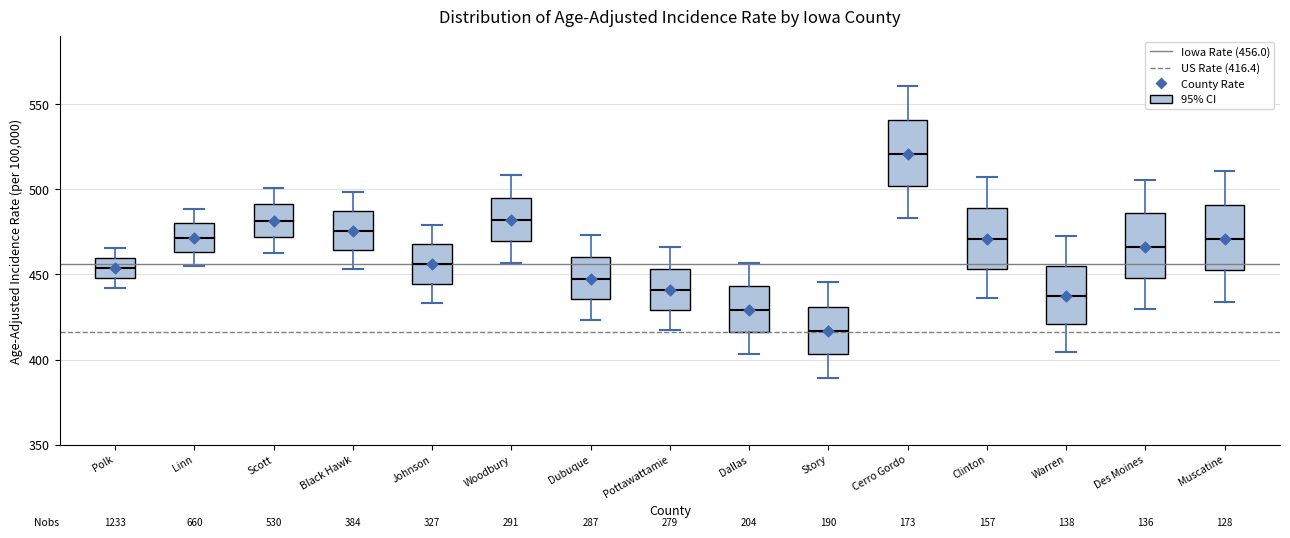

Which box's median line is the highest?

Cerro Gordo